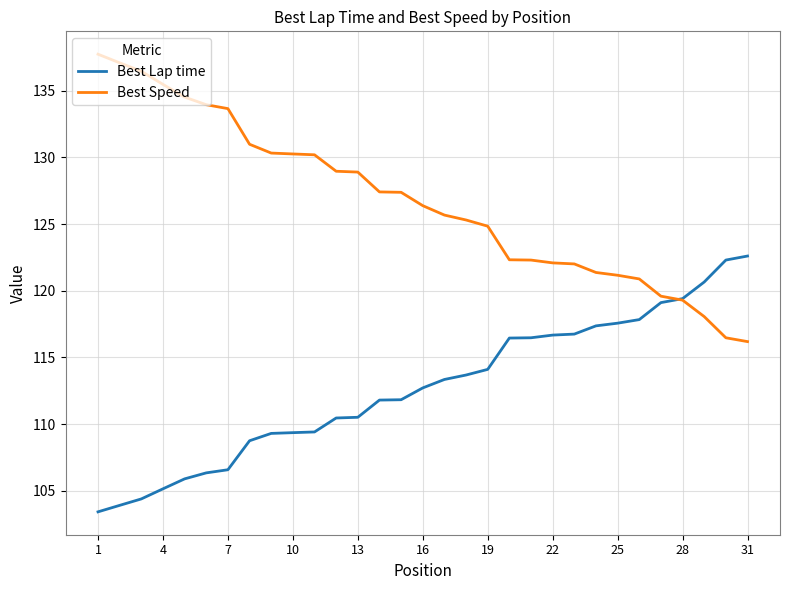

Rank the series by their maximum value, from highest to lowest.

Best Speed, Best Lap time